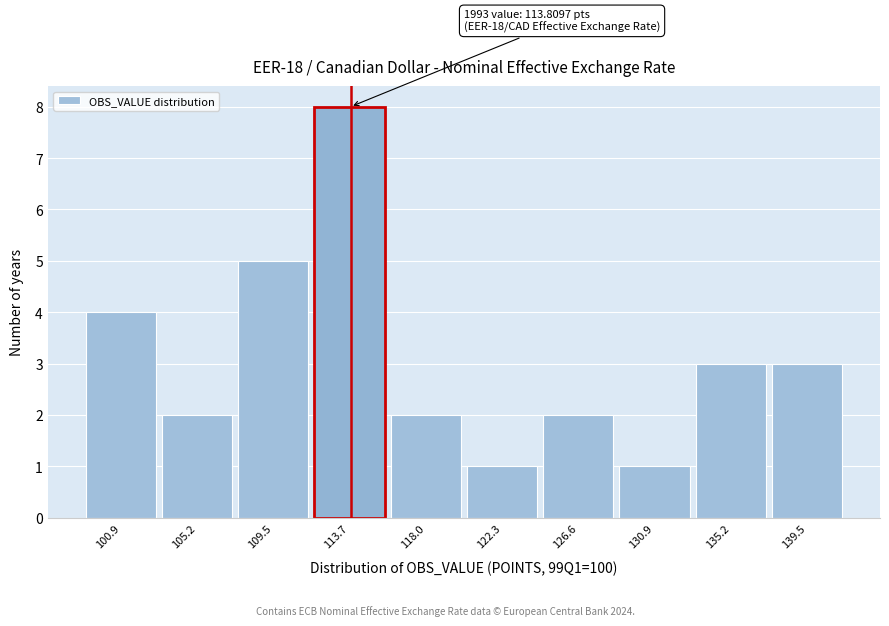

Which range on the x-axis has the tallest bar?

111.5 to 116.0